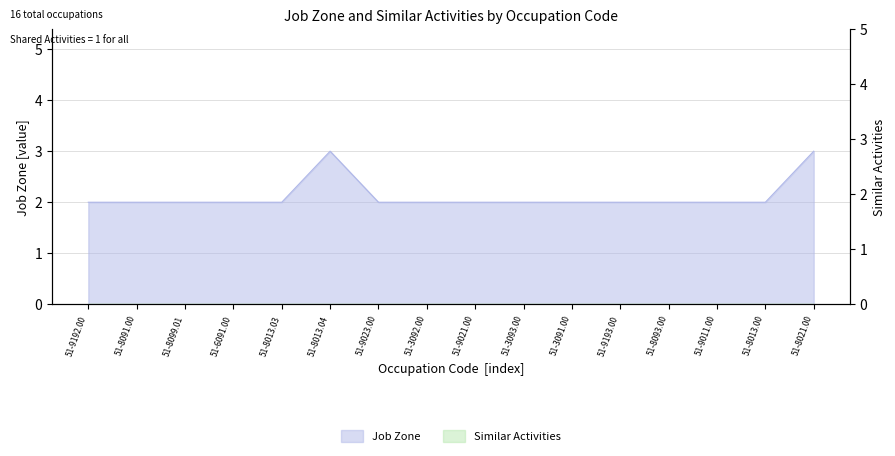

Which category has the lowest value across all series?

51-9192.00